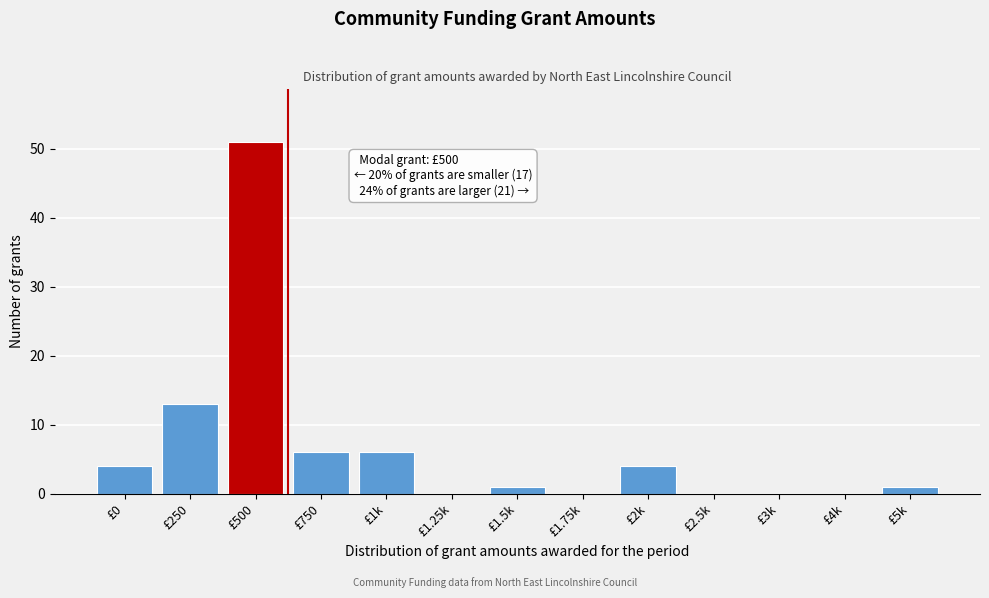

Reading left to right, extract all data points from this chart.

£0=4	£250=13	£500=51	£750=6	£1k=6	£1.25k=0	£1.5k=1	£1.75k=0	£2k=4	£2.5k=0	£3k=0	£4k=0	£5k=1